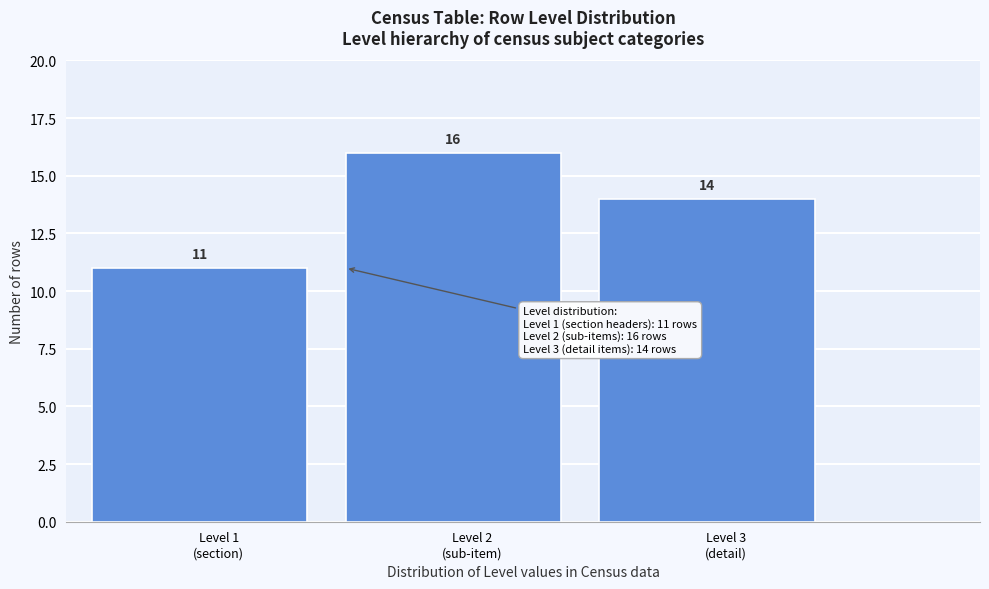

Reading left to right, extract all data points from this chart.

11	16	14